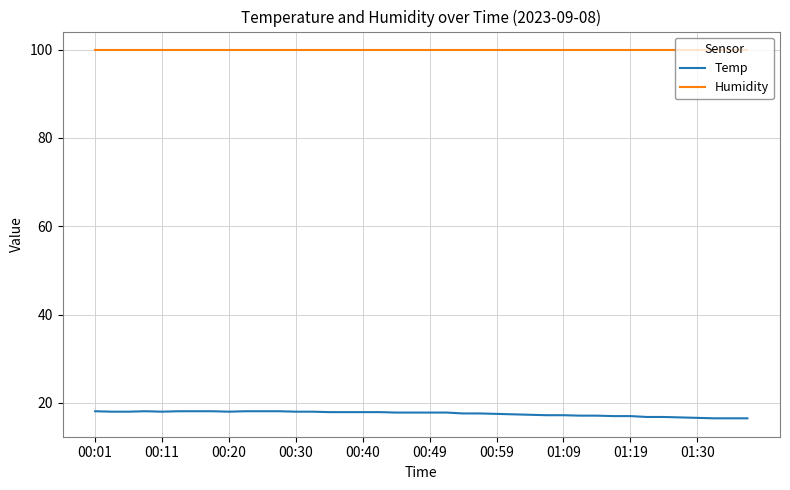

What is the minimum value shown in the chart?

16.5